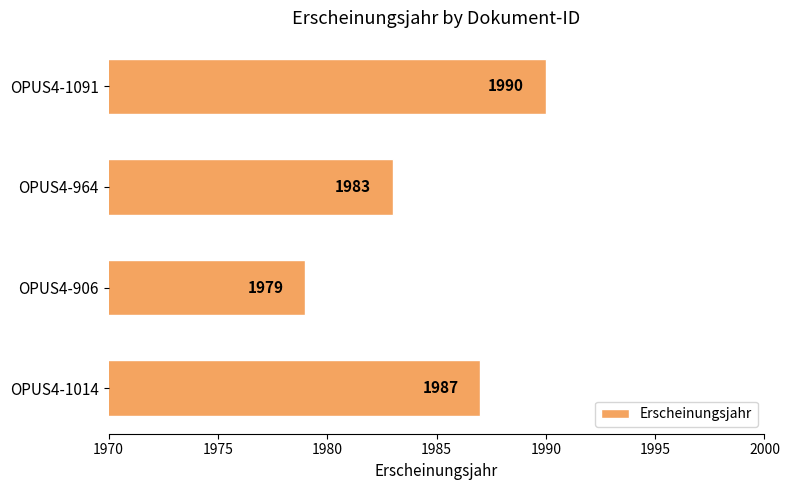

What is the approximate value at OPUS4-1091, to the nearest 5?

1990